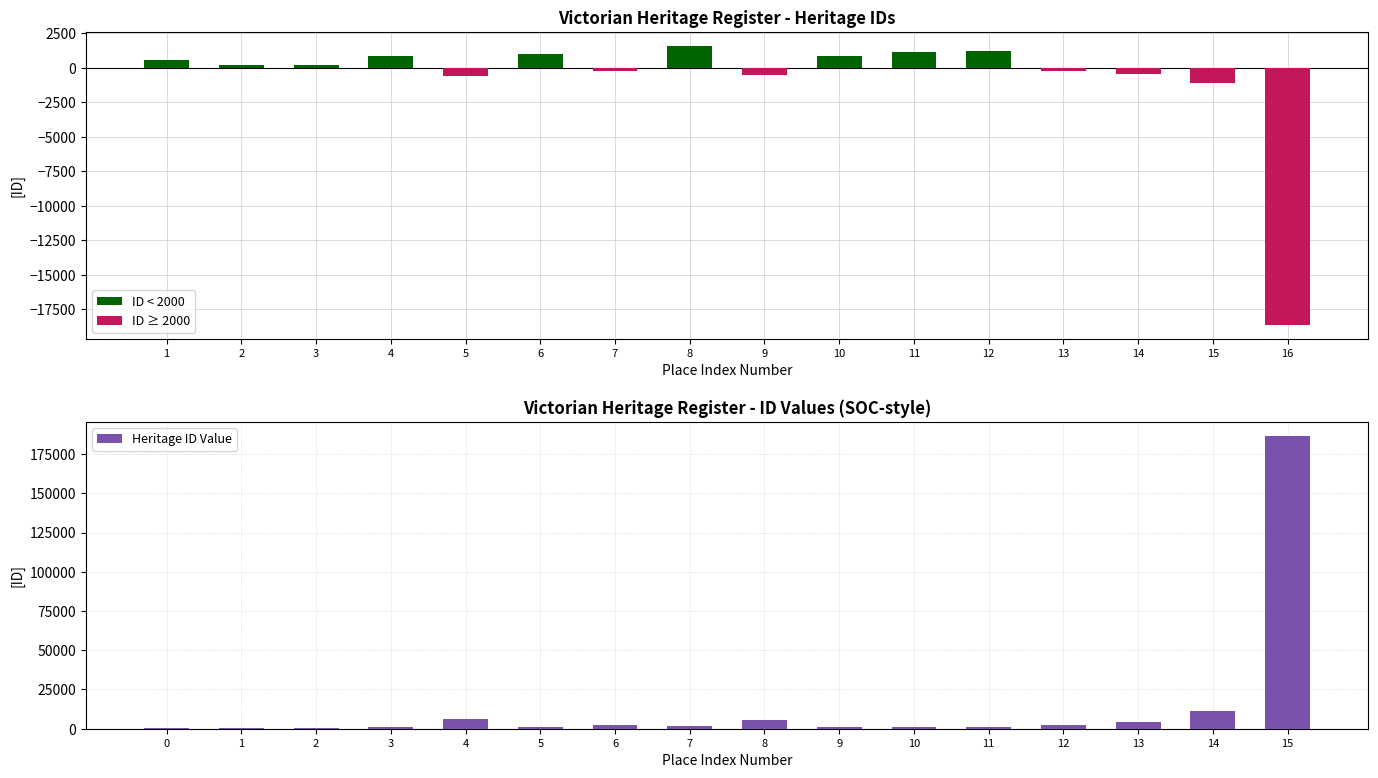

The ID < 2000 series shows 594.5 at 10. True or false?

False